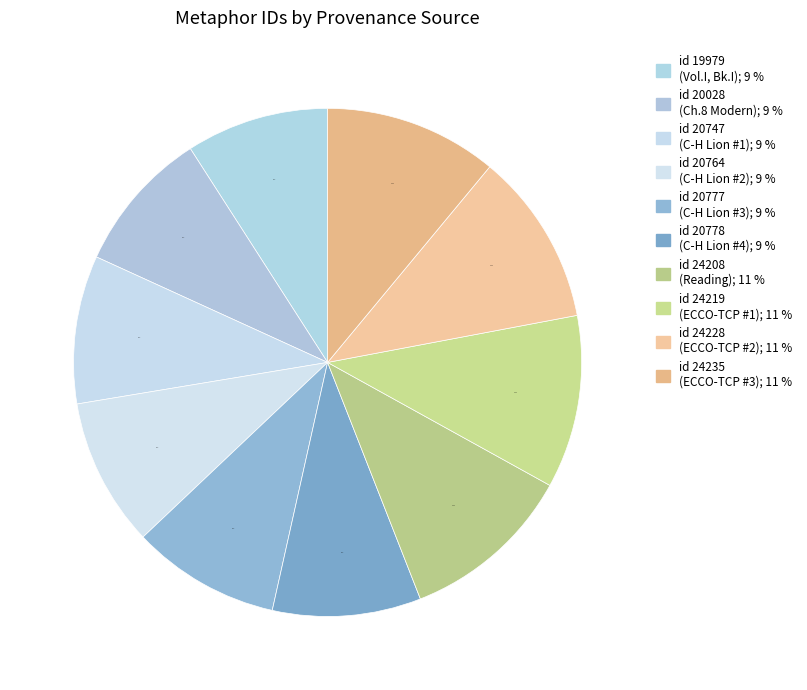

To the nearest percent, what is the average slice percentage?

10%